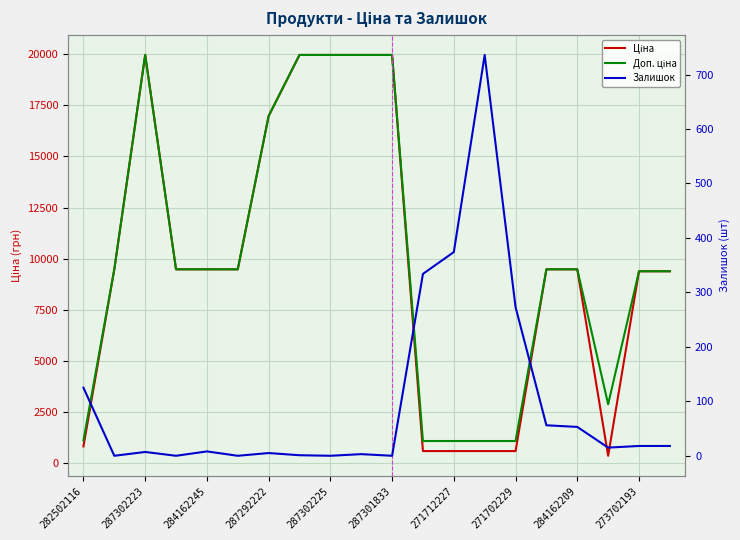

What is the difference between the highest and lowest values at 287301833?

19964.2